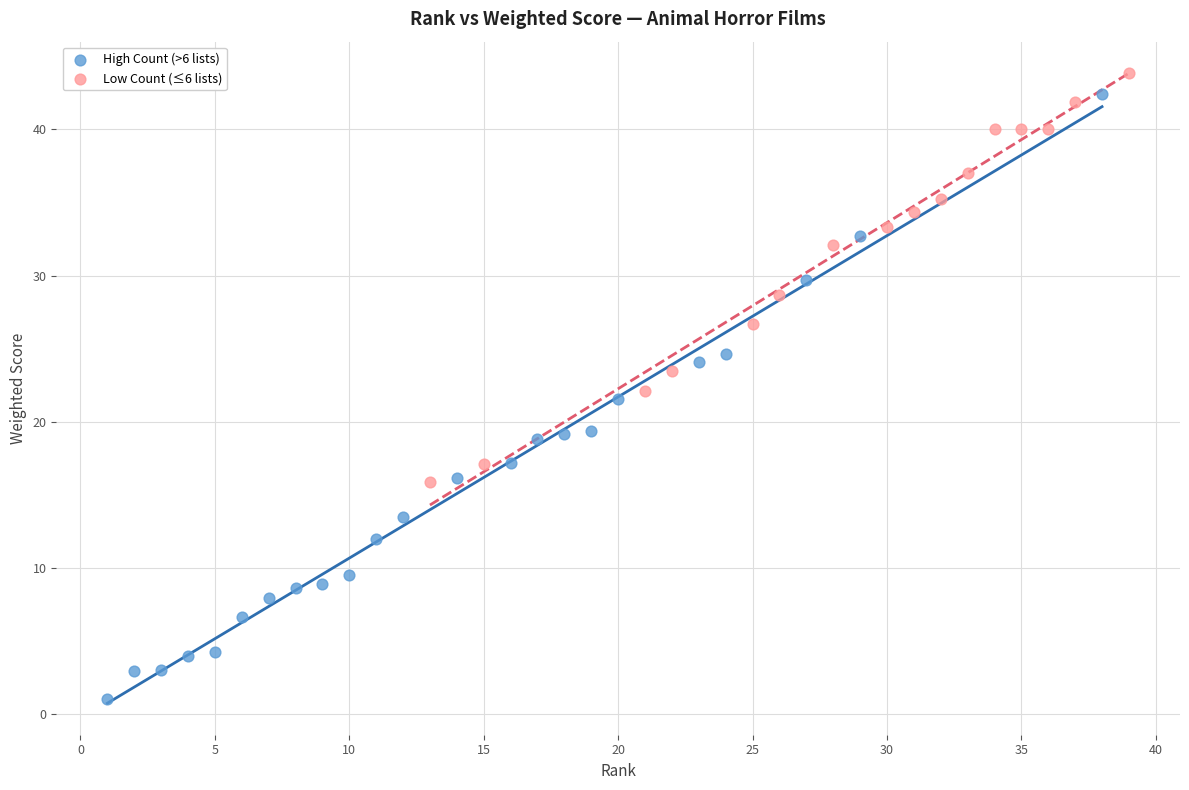

Which series has the widest spread of Y values?

High Count (>6 lists)